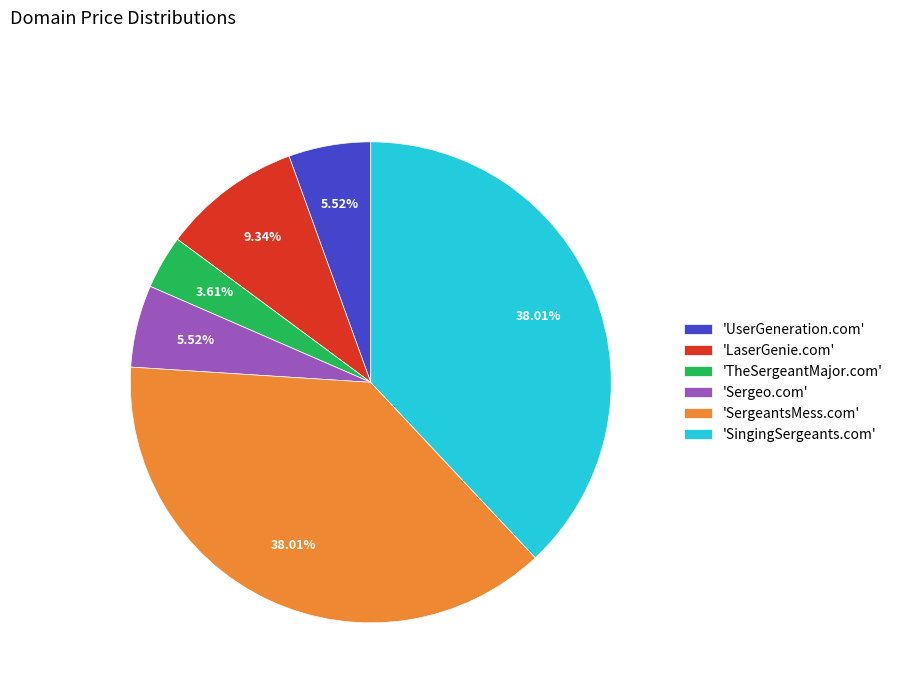

Does any single category account for the majority?

No